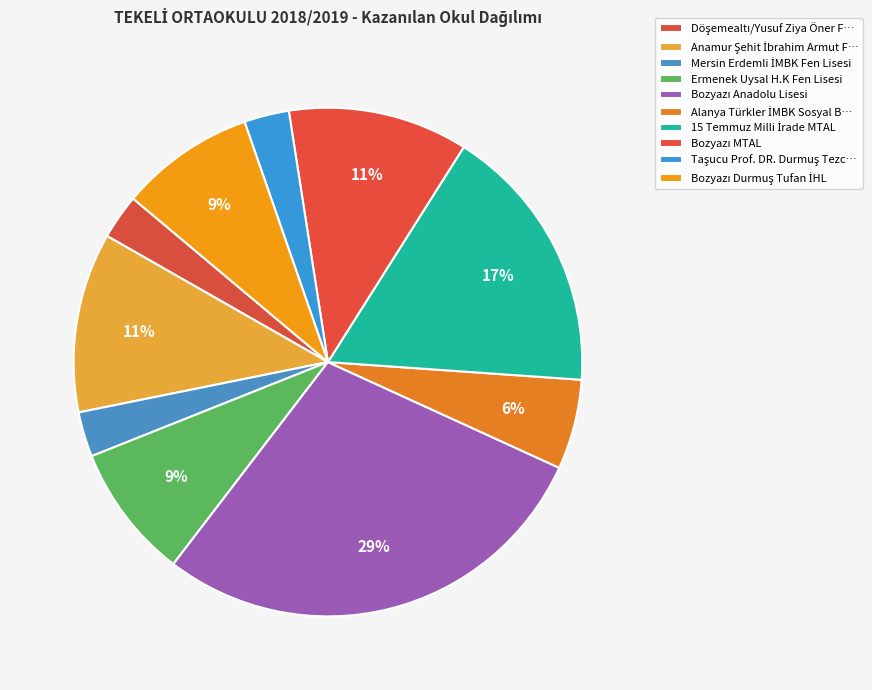

Rank the categories by value from highest to lowest.

Bozyazı Anadolu Lisesi, 15 Temmuz Milli İrade MTAL, Anamur Şehit İbrahim Armut Fen Lisesi, Bozyazı MTAL, Ermenek Uysal H.K Fen Lisesi, Bozyazı Durmuş Tufan İHL, Alanya Türkler İMBK Sosyal Bil., Döşemealtı/Yusuf Ziya Öner Fen Lisesi, Mersin Erdemli İMBK Fen Lisesi, Taşucu Prof. DR. Durmuş Tezcan MTAL